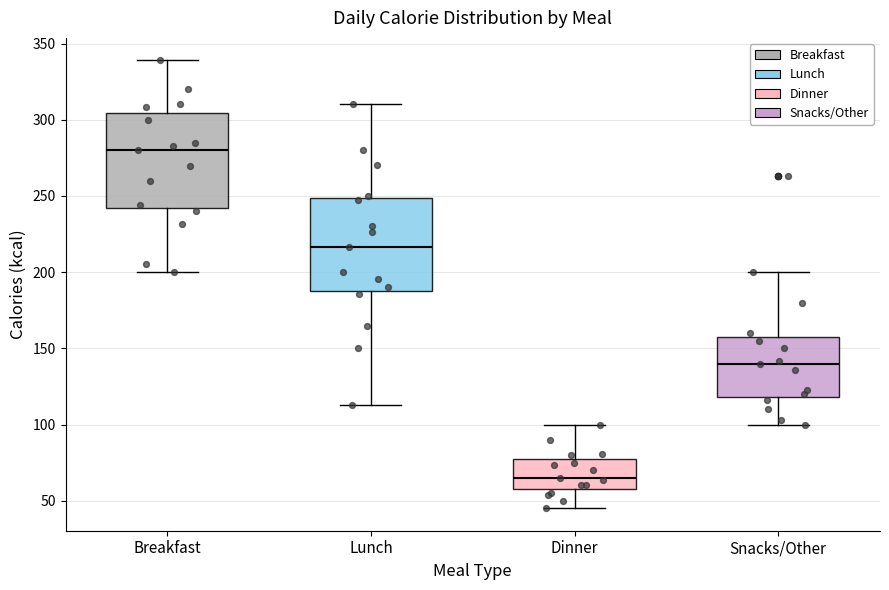

Where is the lower edge of the box for Lunch on the y-axis? The values are not printed on the chart, so give them approximately, as read against the axis.

190